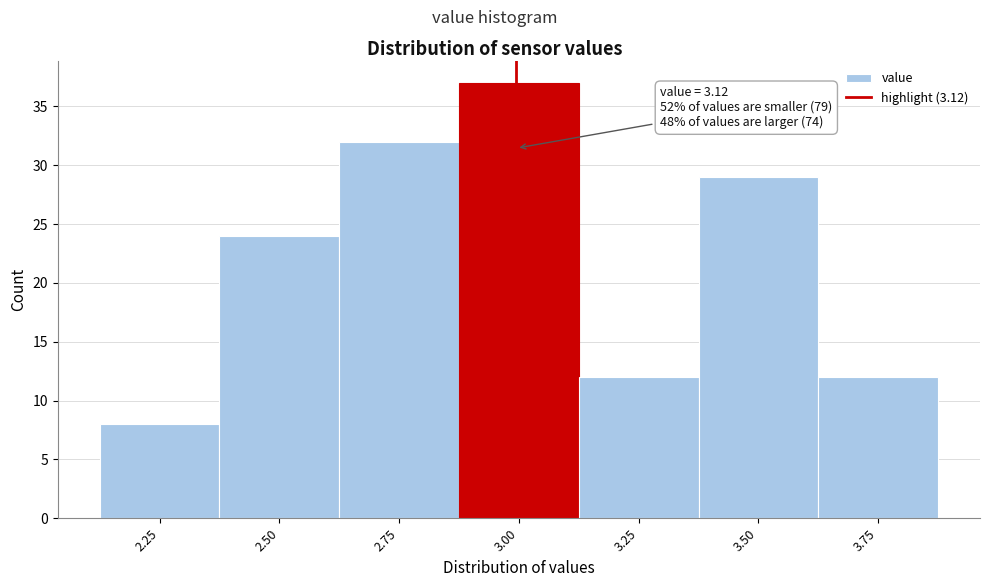

Reading left to right, what are all the values shown in this chart?

2.25=8	2.50=24	2.75=32	3.00=37	3.25=12	3.50=29	3.75=12